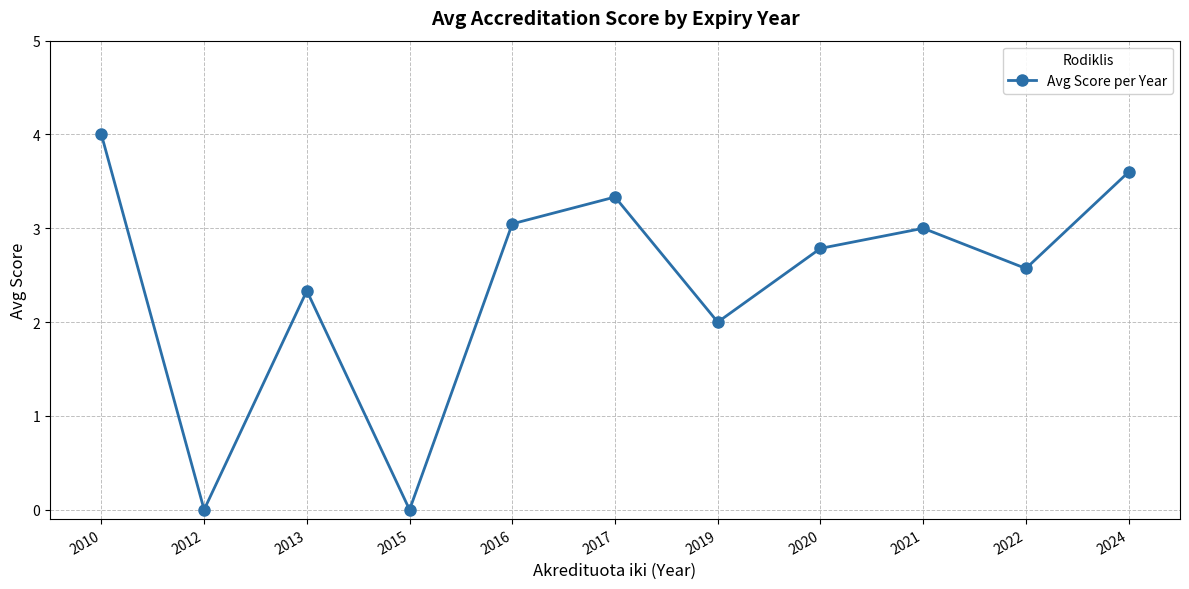

What is the maximum value shown in the chart?

4.0